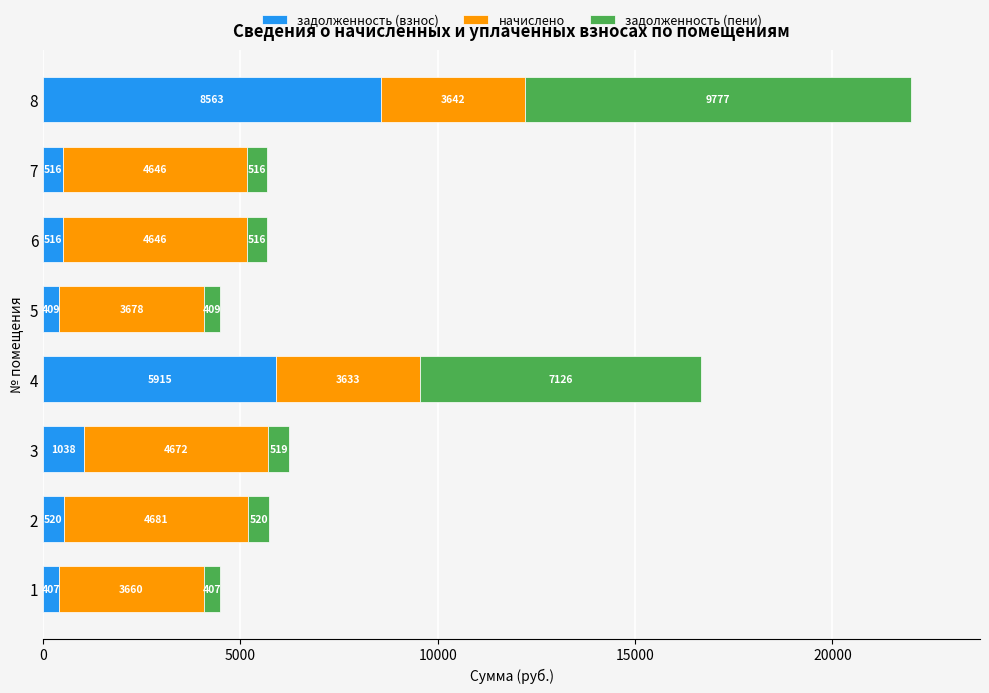

What is the minimum value for задолженность (взнос)?

406.6